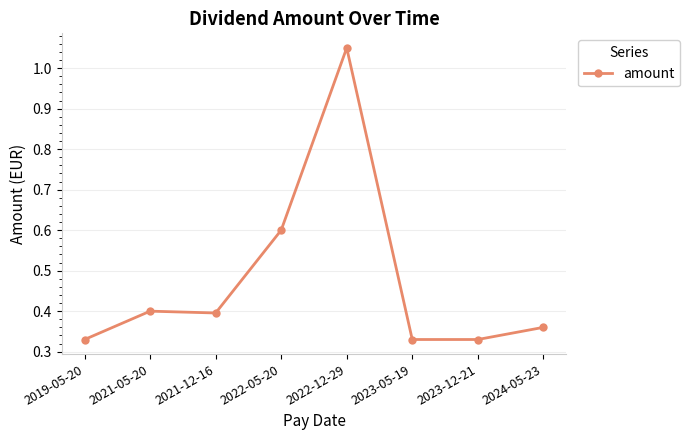

What is the sum of the values at 2024-05-23 and 2021-05-20?

0.8